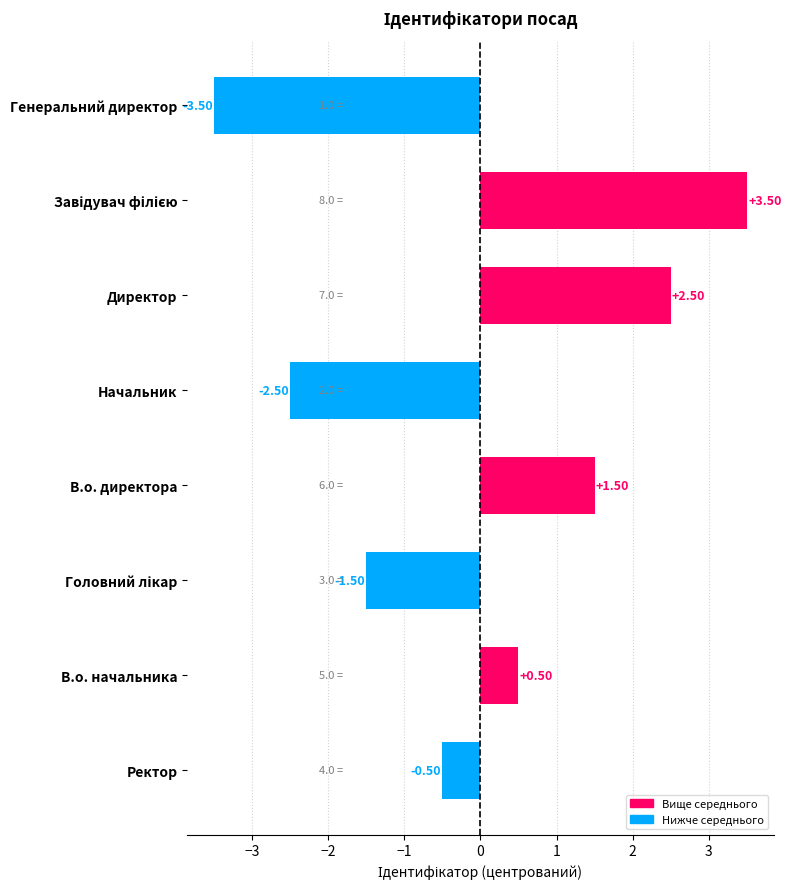

At which category does the chart reach its minimum across all series?

Генеральний директор